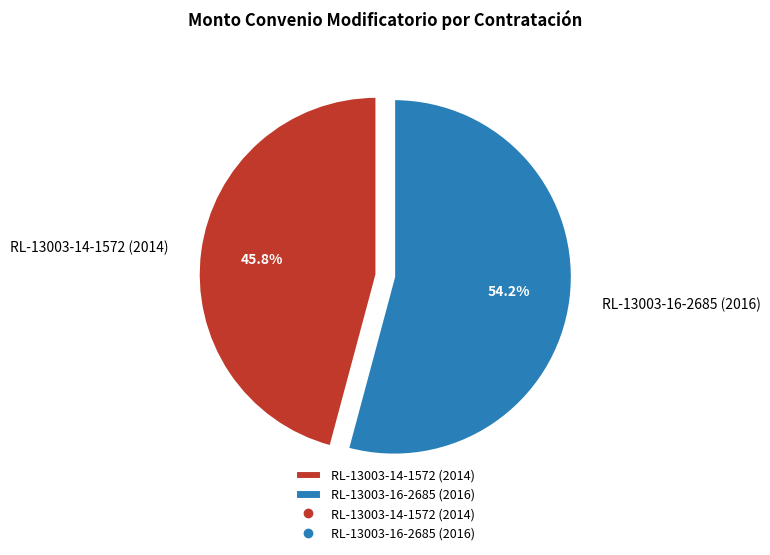

Is there any slice that represents more than half of the pie?

Yes